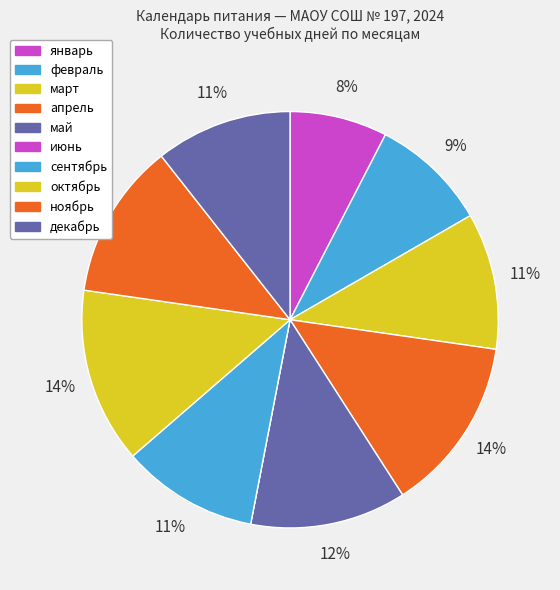

Between январь and март, which is larger?

март